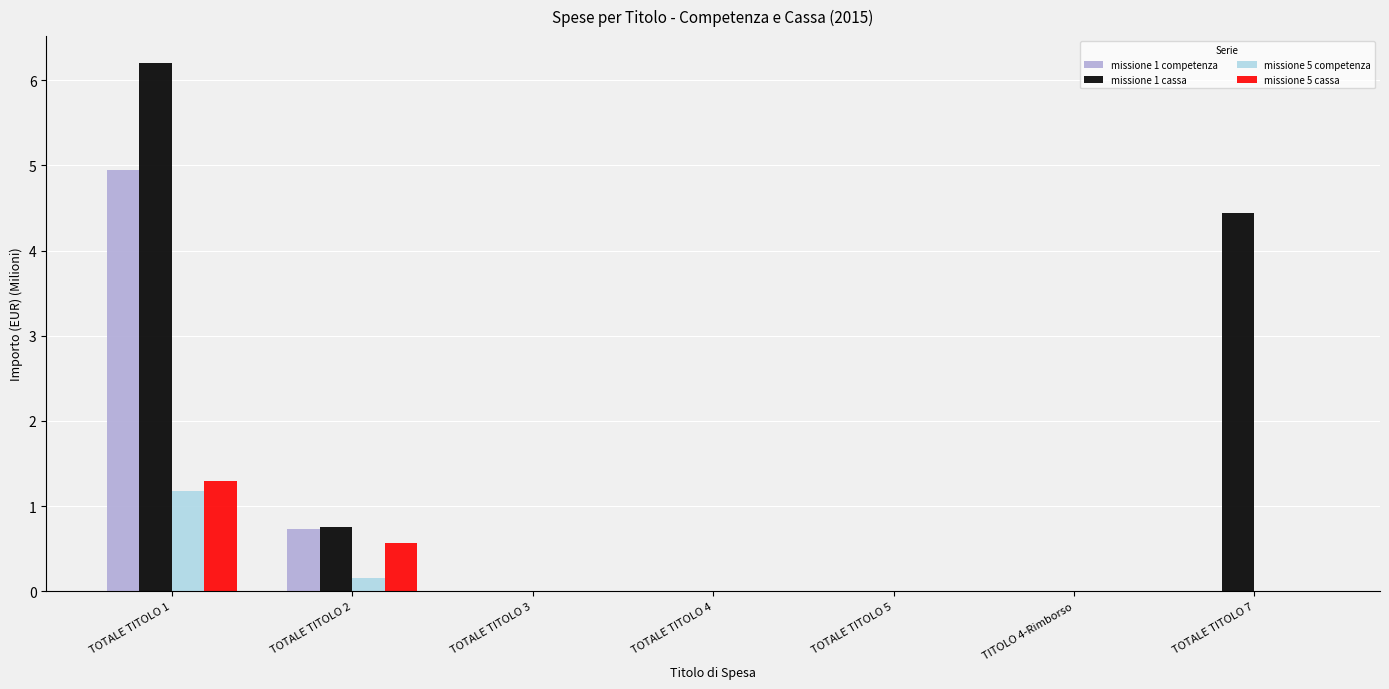

Which category has the highest value across all series?

TOTALE TITOLO 1